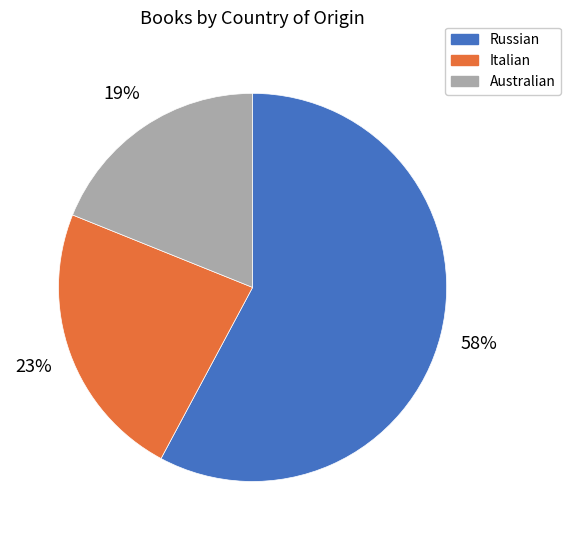

To the nearest percent, what portion does Australian represent?

19%